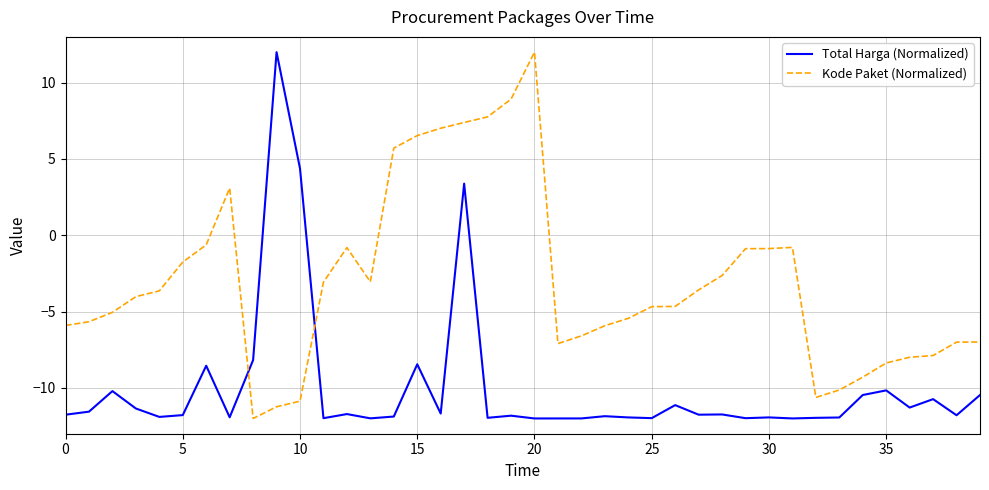

Which series has the largest total across all categories?

Kode Paket (Normalized)